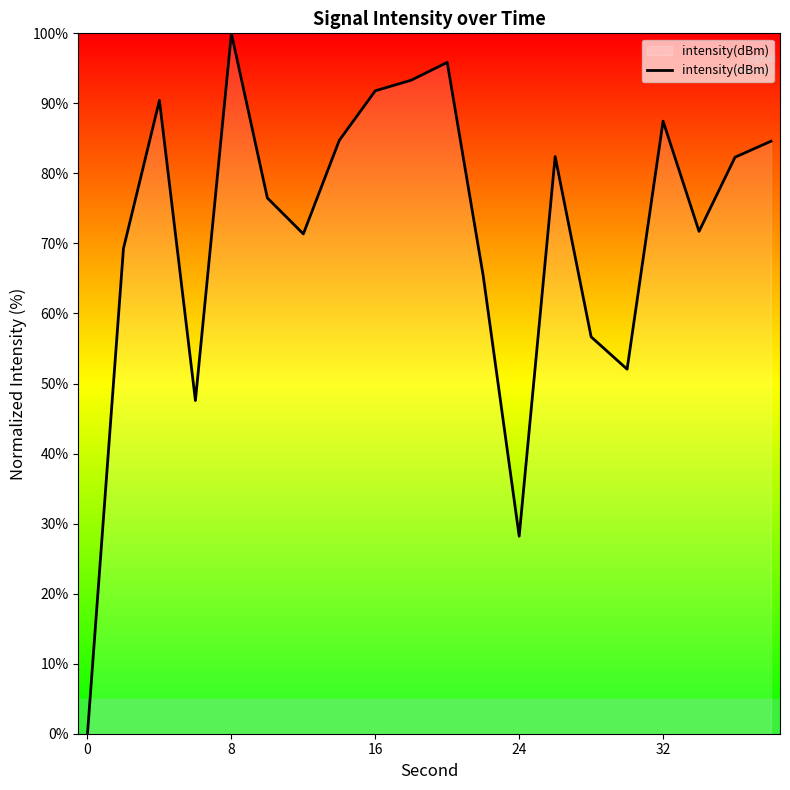

What is the difference between the maximum and minimum values?

100.0